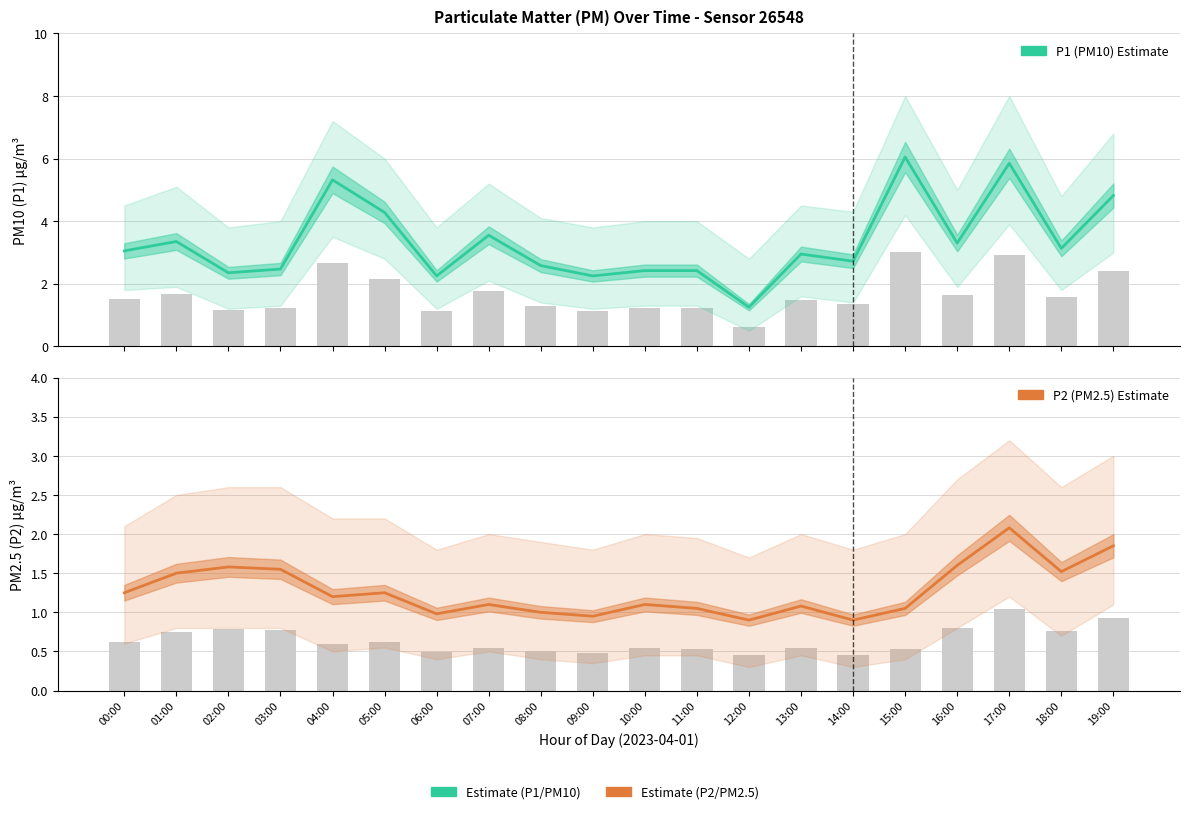

Which series has the widest spread of values?

P1 (PM10) Estimate